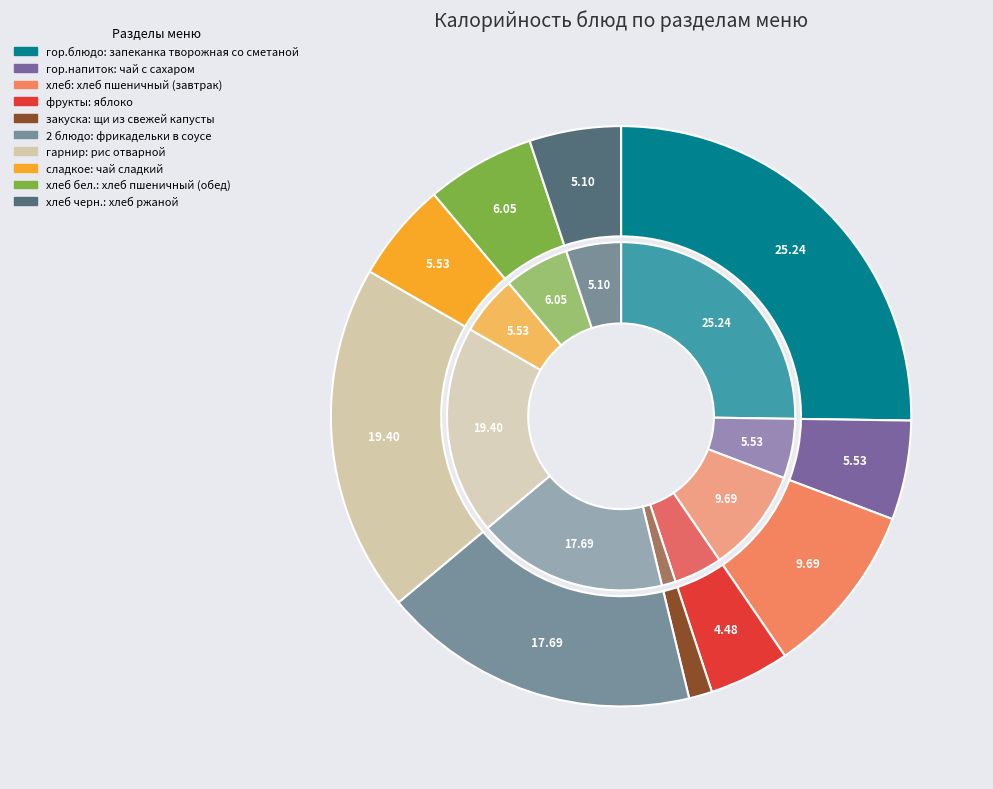

Which category has the smallest portion of the pie?

щи из свежей капусты